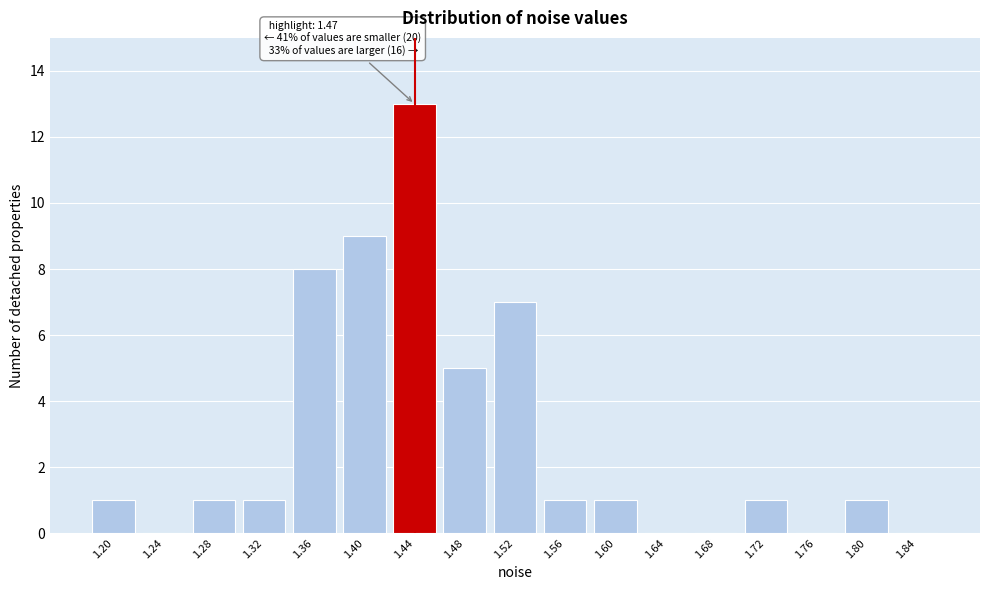

Reading left to right, list all the values displayed in this chart.

1.20=1	1.24=0	1.28=1	1.32=1	1.36=8	1.40=9	1.44=13	1.48=5	1.52=7	1.56=1	1.60=1	1.64=0	1.68=0	1.72=1	1.76=0	1.80=1	1.84=0